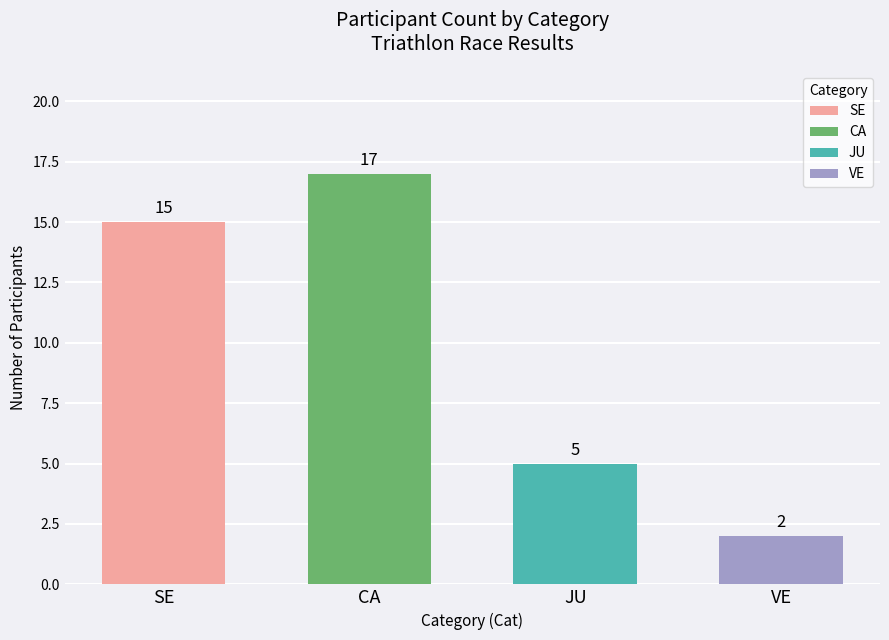

Reading left to right, extract all data points from this chart.

15	17	5	2